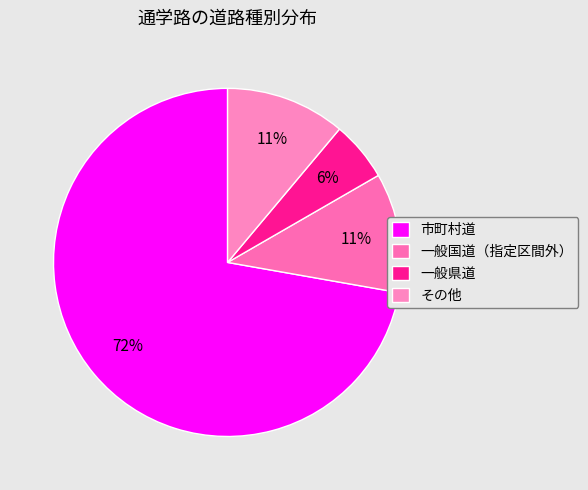

True or false: 一般国道（指定区間外） accounts for 11% of the total.

True